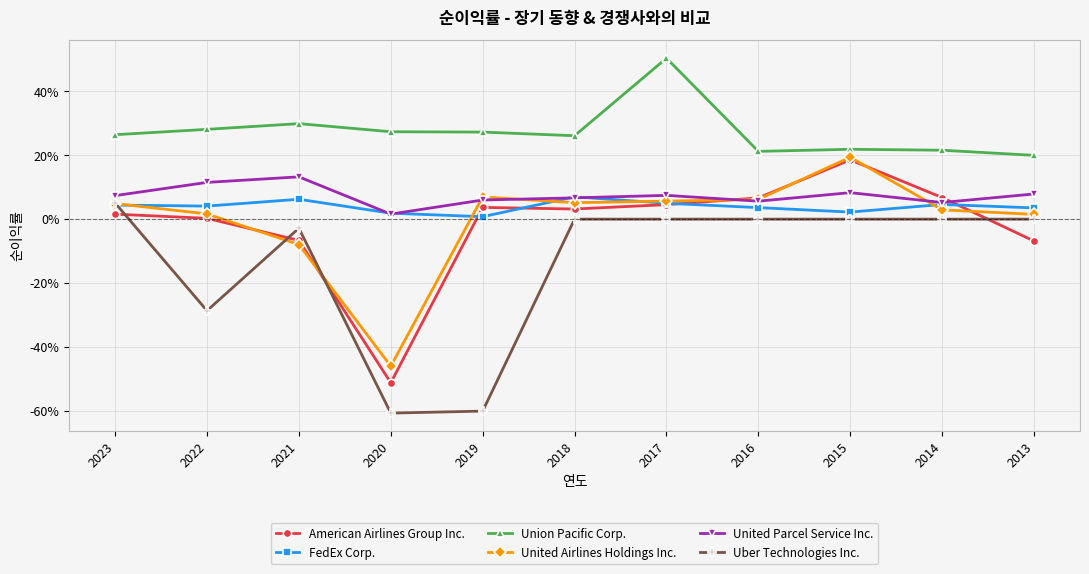

What is the difference between the highest and lowest values at 2019?

0.9